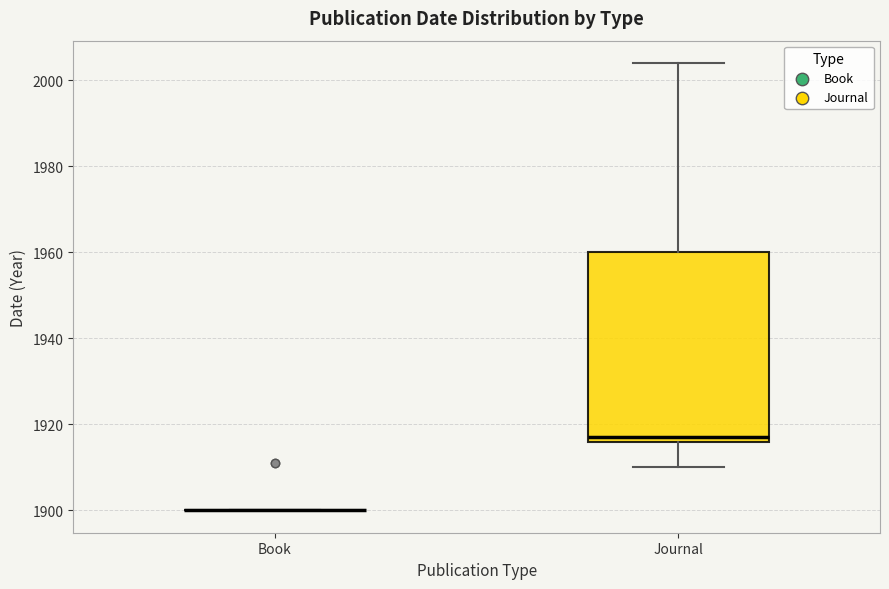

Where does the upper whisker of the box for Journal end on the y-axis? The values are not printed on the chart, so give them approximately, as read against the axis.

2004